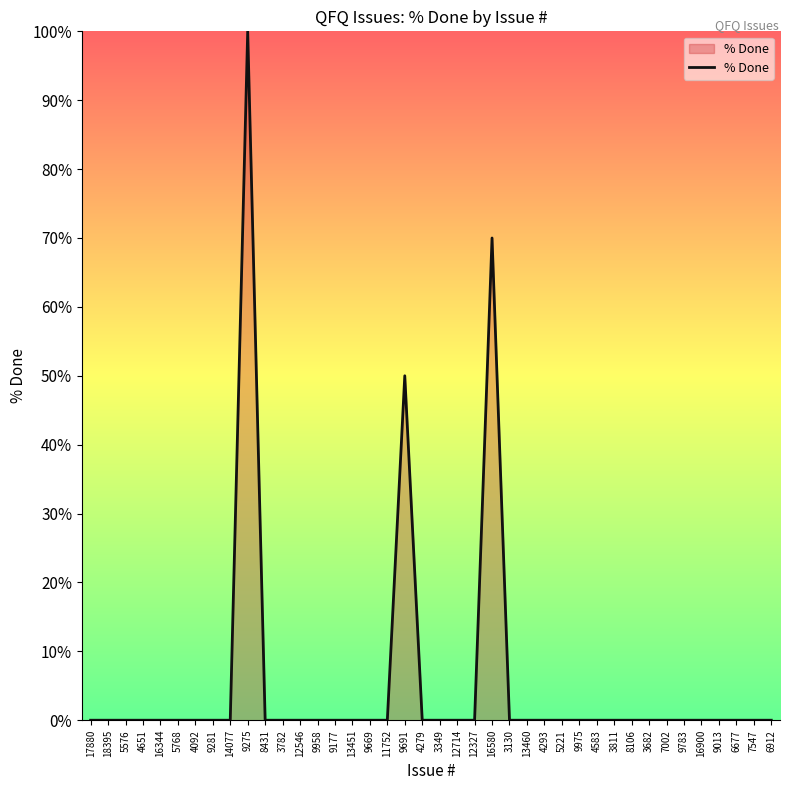

What is the maximum value shown in the chart?

100